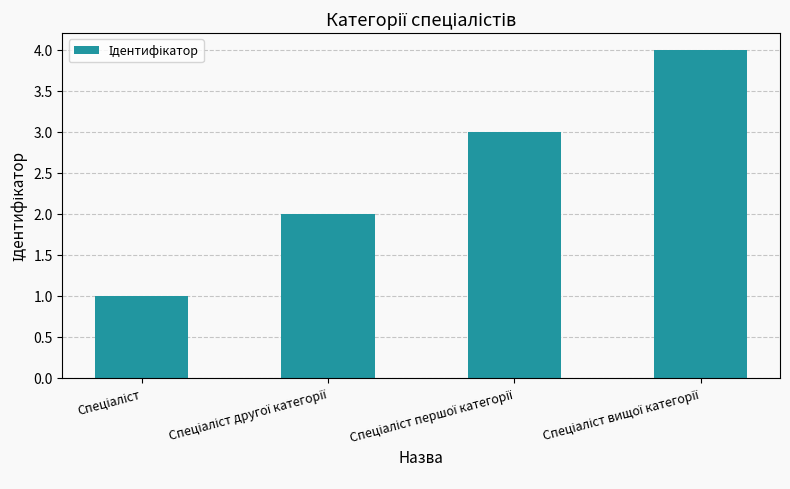

What is the value of the 1st bar from the left?

1